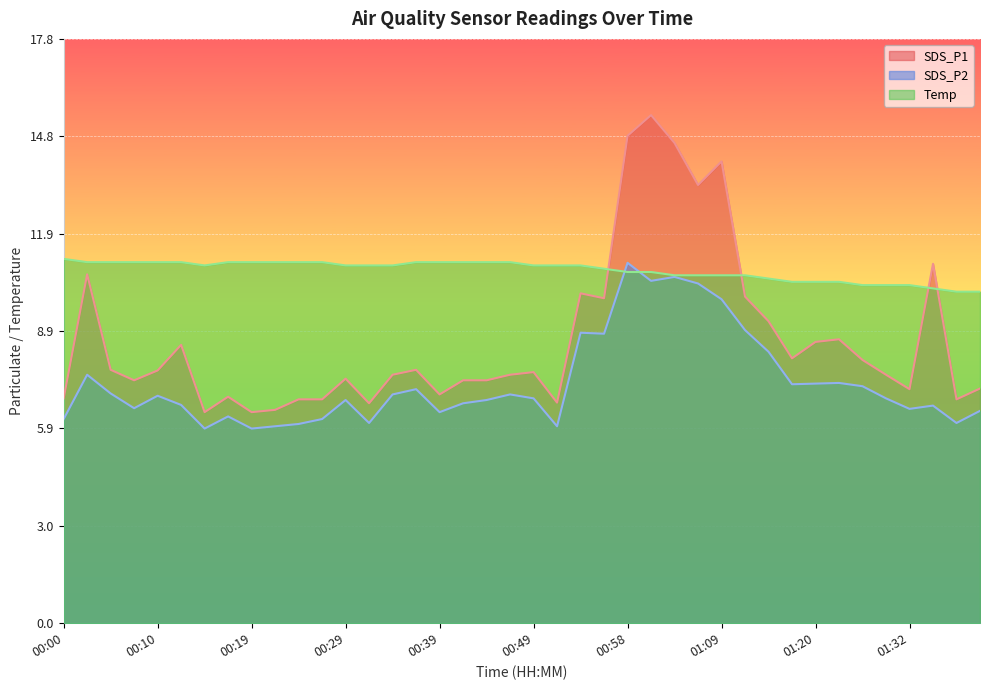

How many lines are shown in the chart?

3